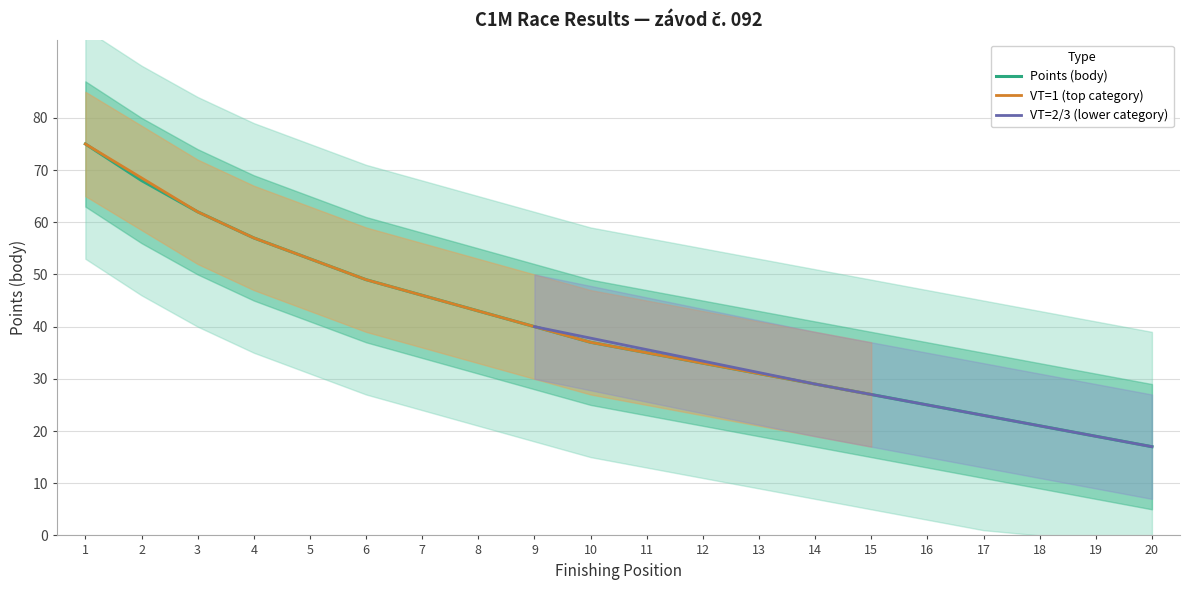

Which category has the lowest value in the Points (body) series?

20